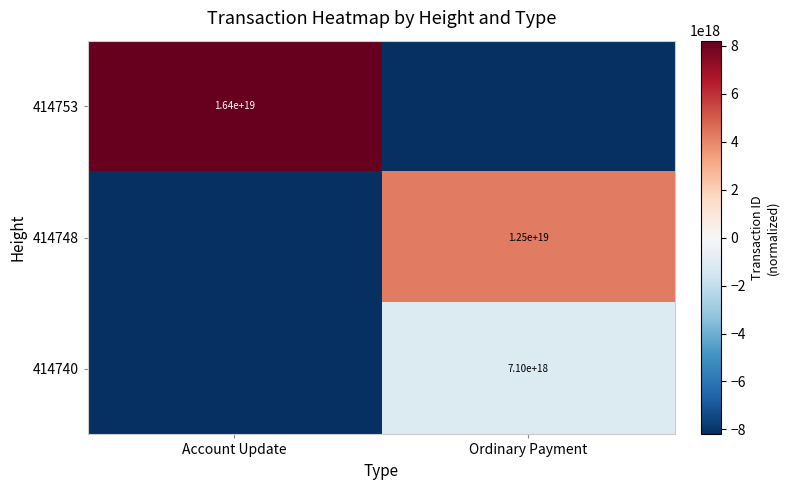

The 414748 series shows 2518718802785971200 at Ordinary Payment. True or false?

False